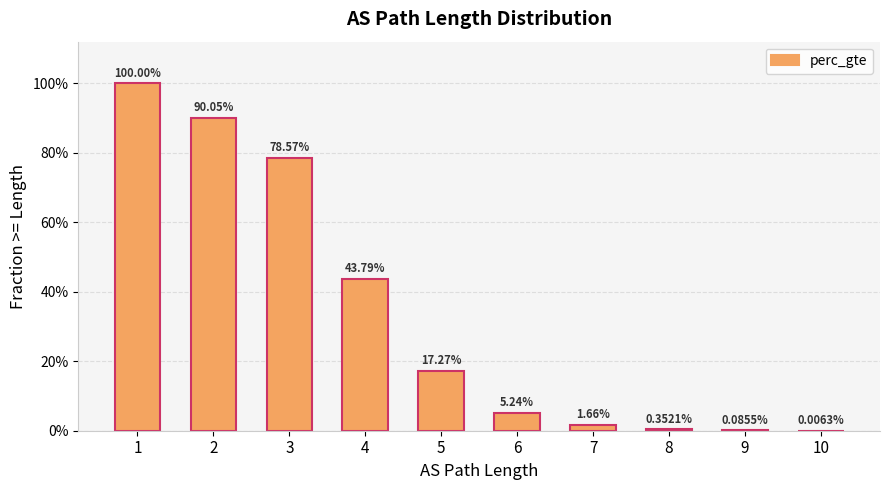

List the labels in order of value, smallest first.

10, 9, 8, 7, 6, 5, 4, 3, 2, 1